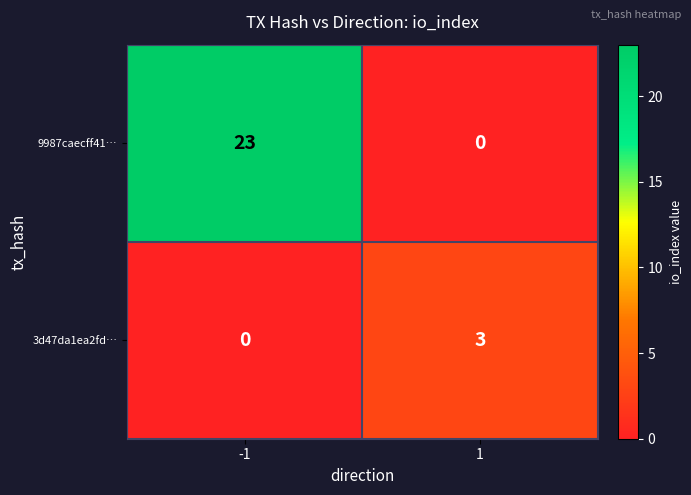

Reading left to right, extract all data points from this chart.

9987caecff41…: 23	0
3d47da1ea2fd…: 0	3